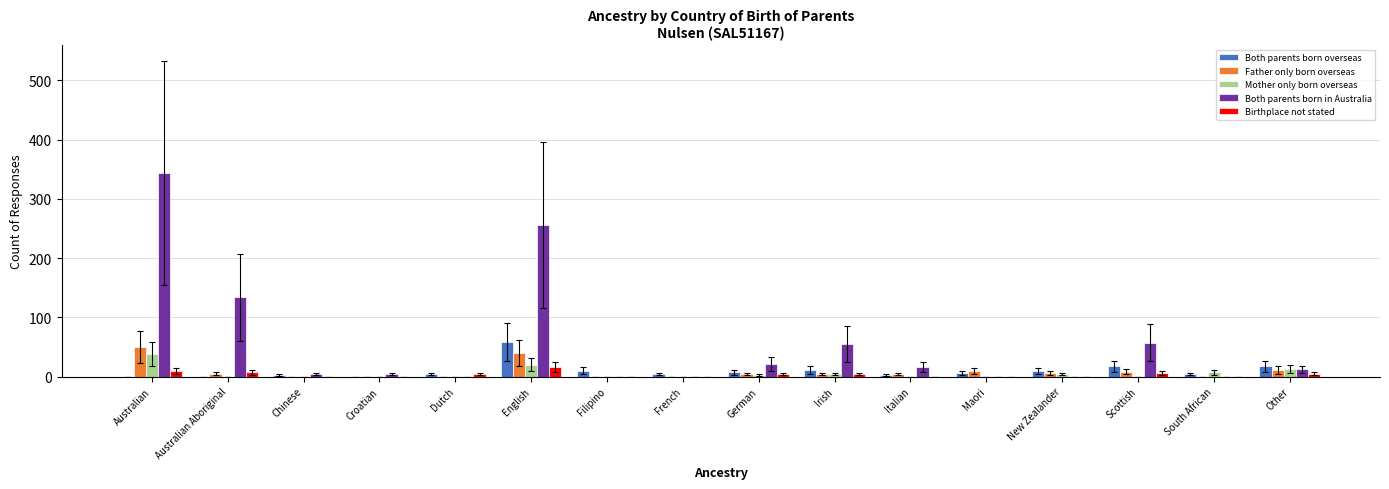

Which label corresponds to the largest value in the chart?

Australian